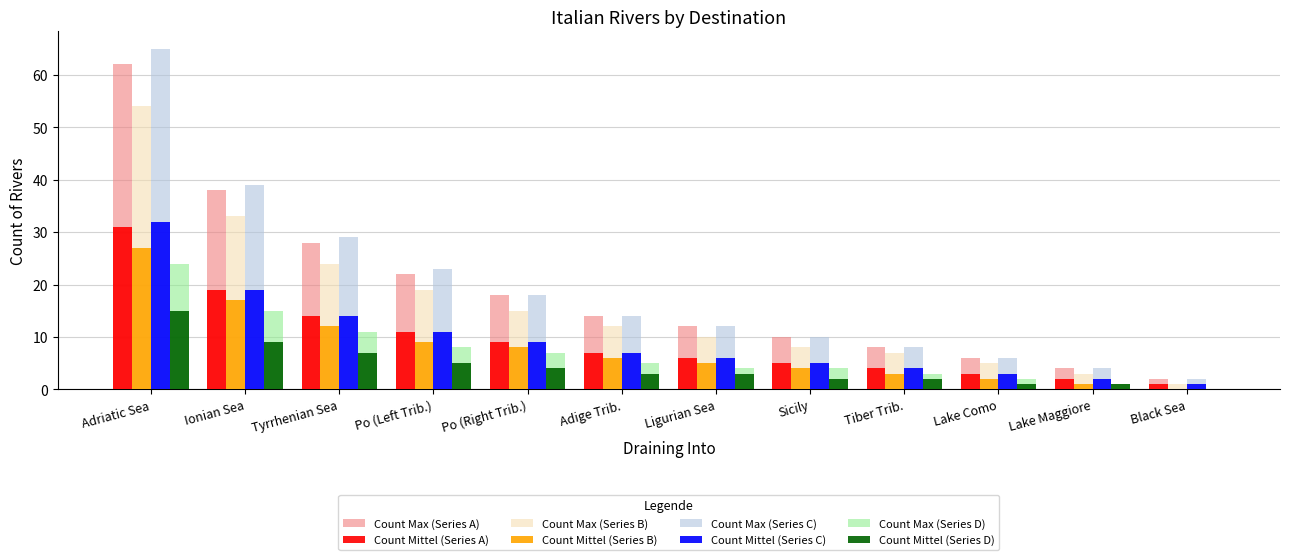

At which label is Count Mittel (Series B) closest to 13?

Tyrrhenian Sea